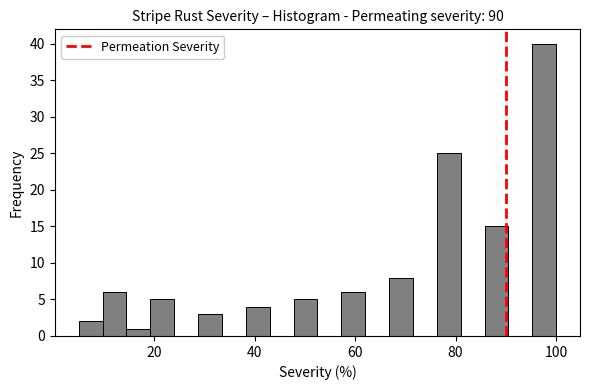

Around what value on the x-axis is the tallest bar? Give the approximate position of its centre, as read against the axis.

98